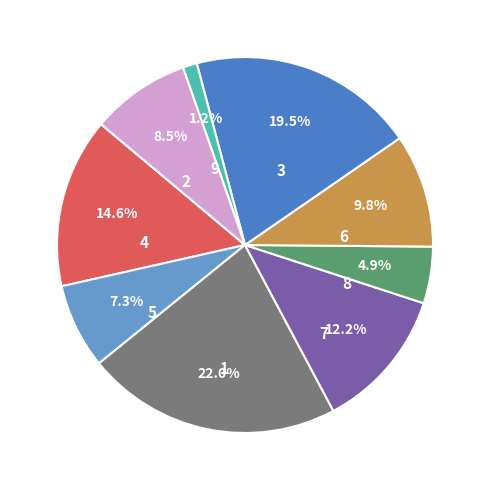

Combined, do 5 and 9 account for over 50%?

No